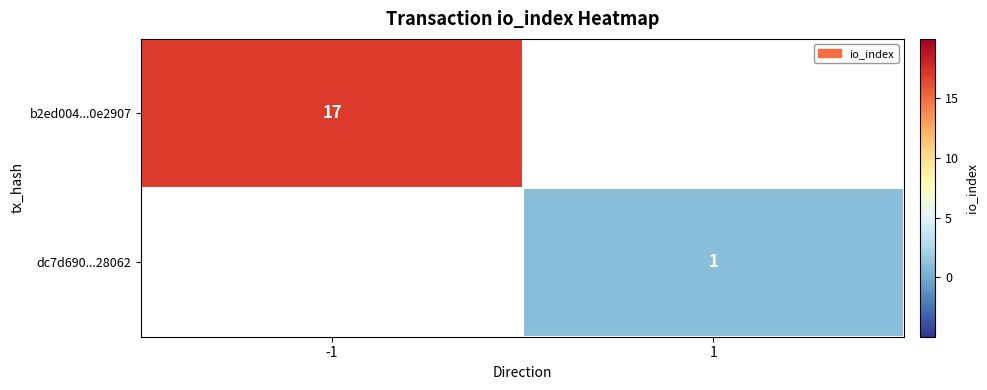

True or false: dc7d690...28062 has a value of 1 at 1.

True